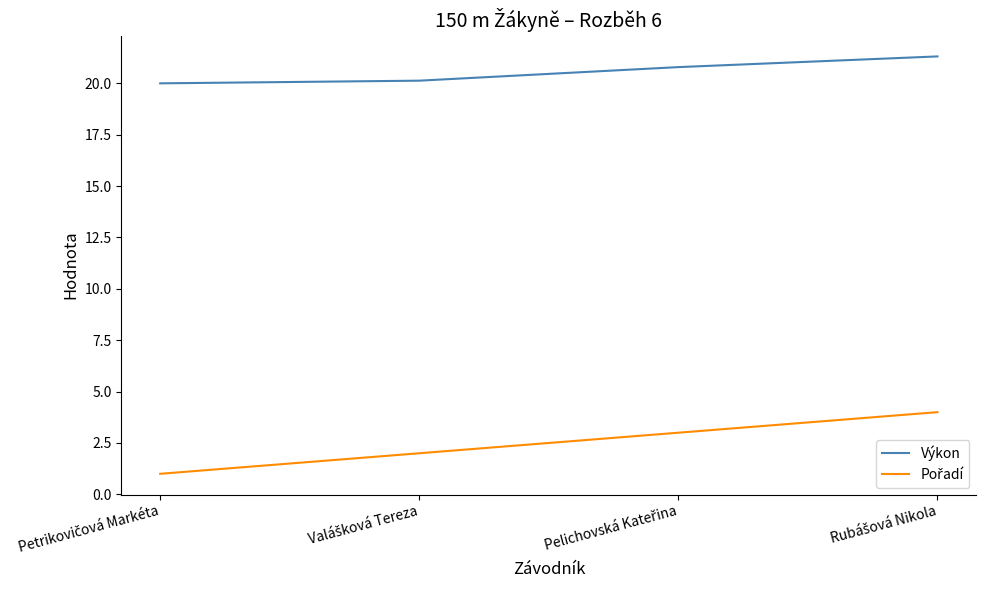

What is the minimum value shown in the chart?

1.0